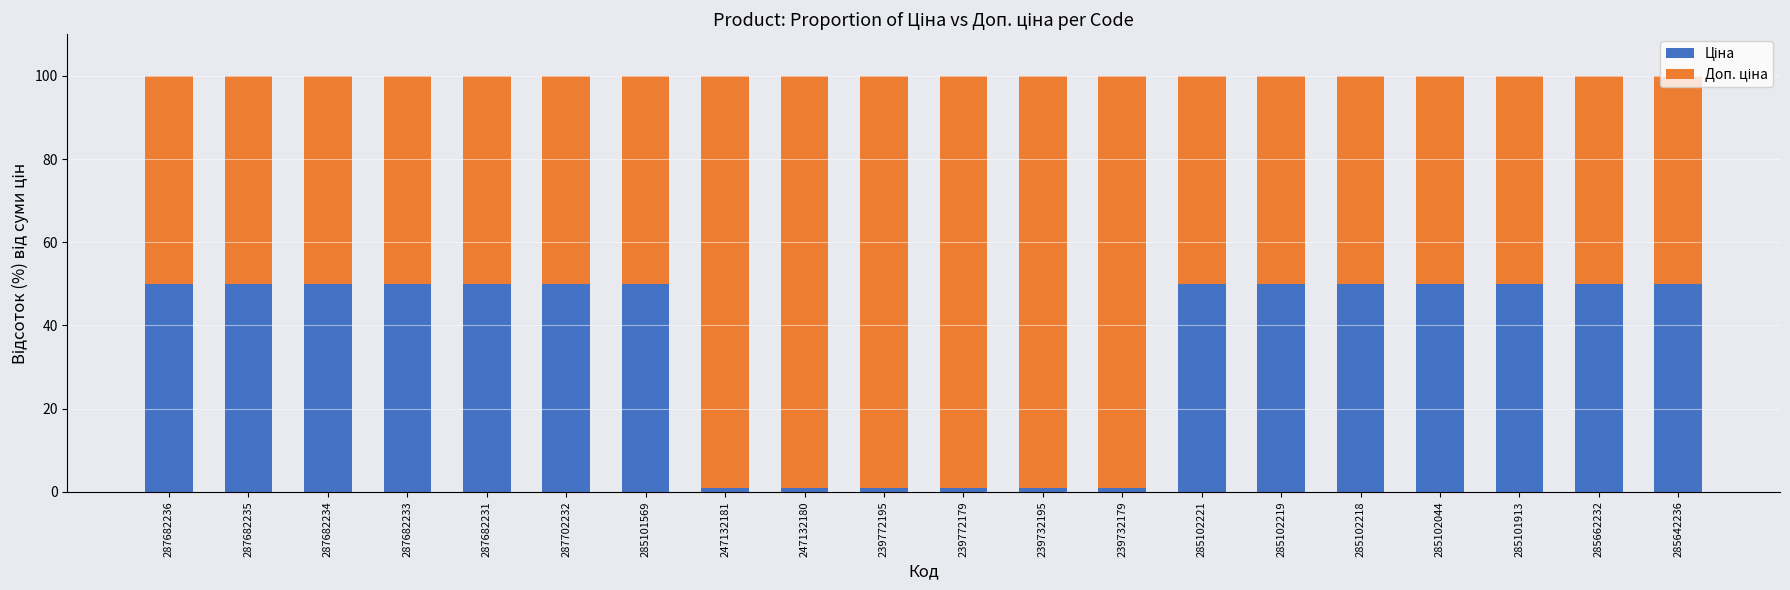

True or false: Ціна has a value of 89.8 at 287682234.

False